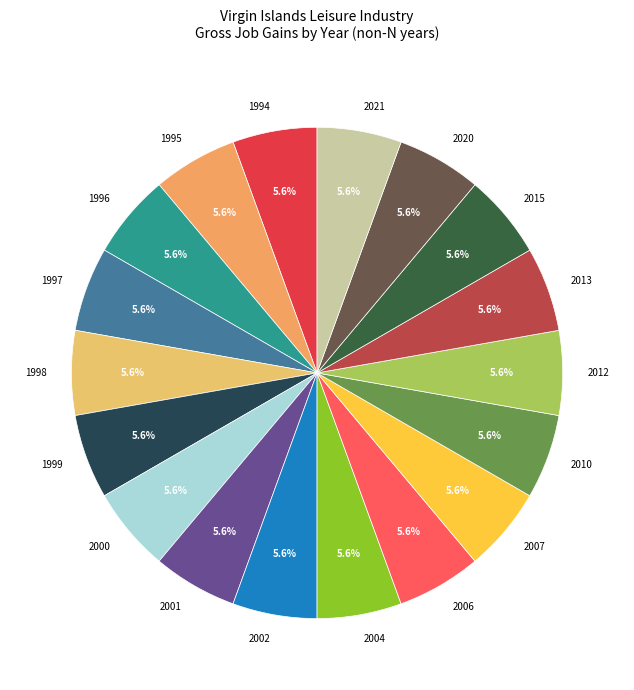

Do 2021 and 2007 together represent more than half of the pie?

No